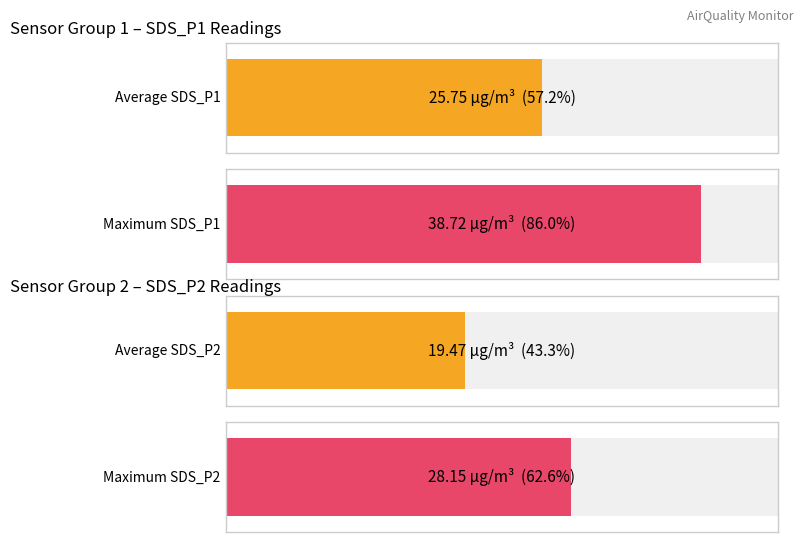

What is the maximum value for SDS_P1?

38.7